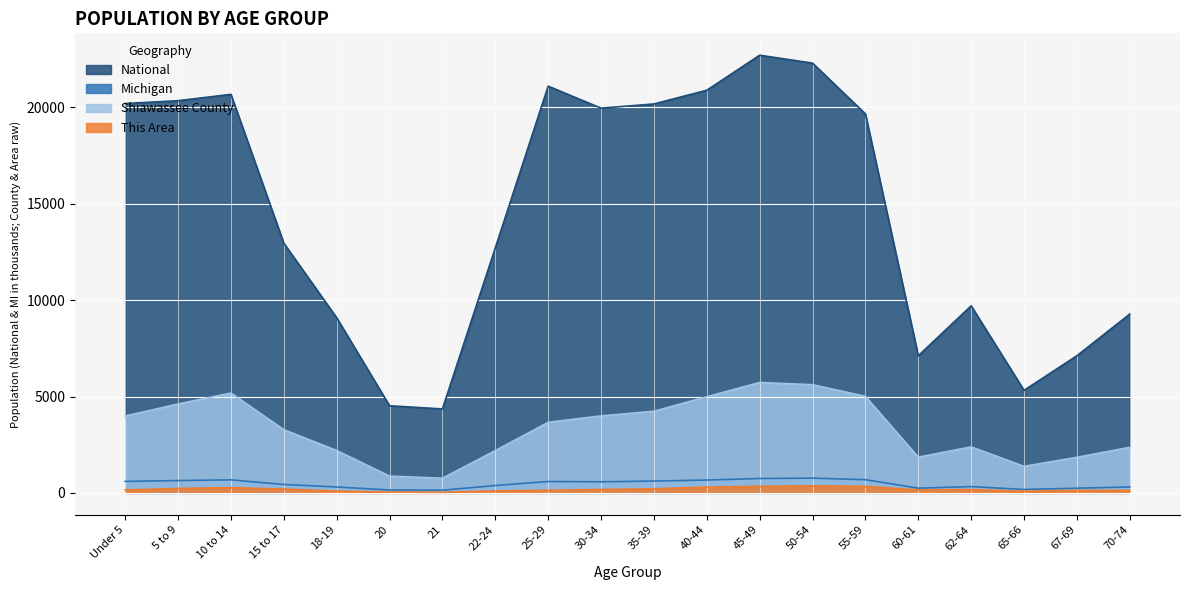

How many interior local valleys does the This Area series have?

3